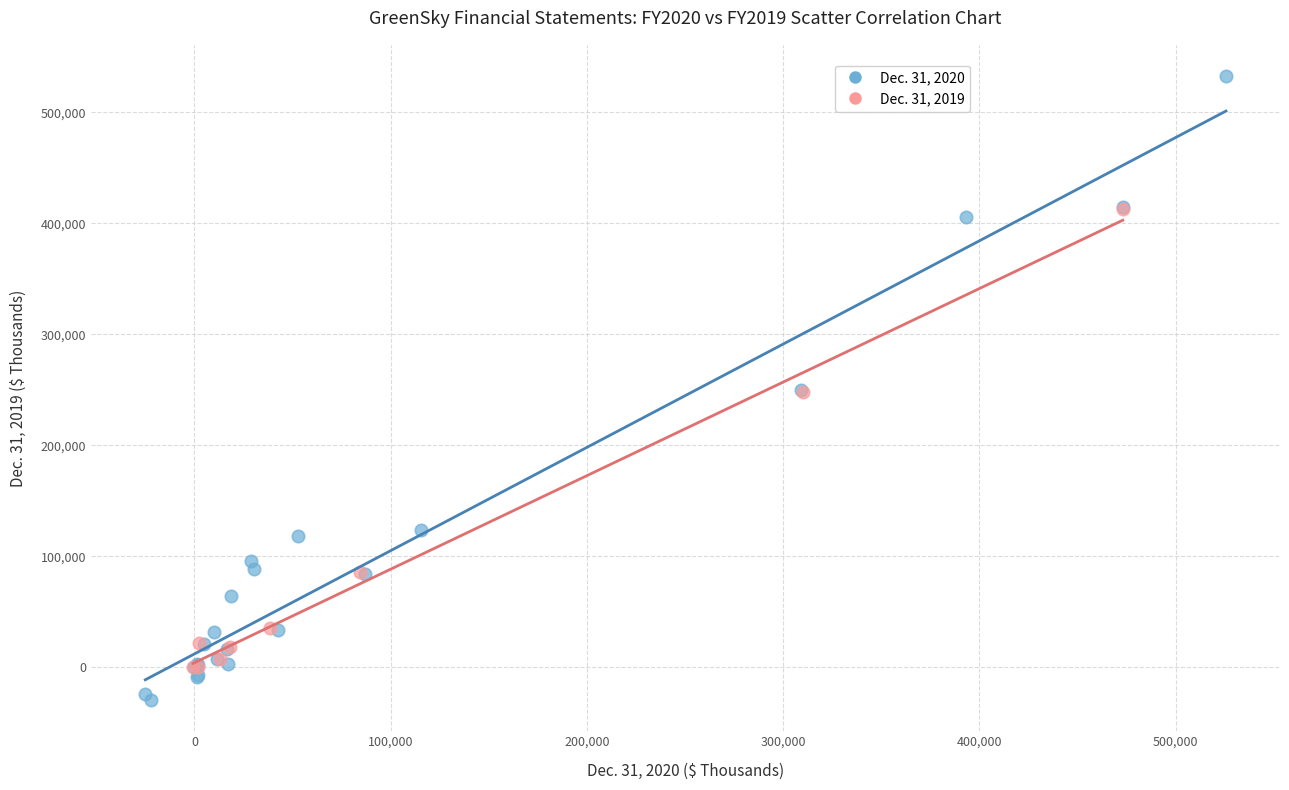

Which series reaches the minimum Y coordinate?

Dec. 31, 2020